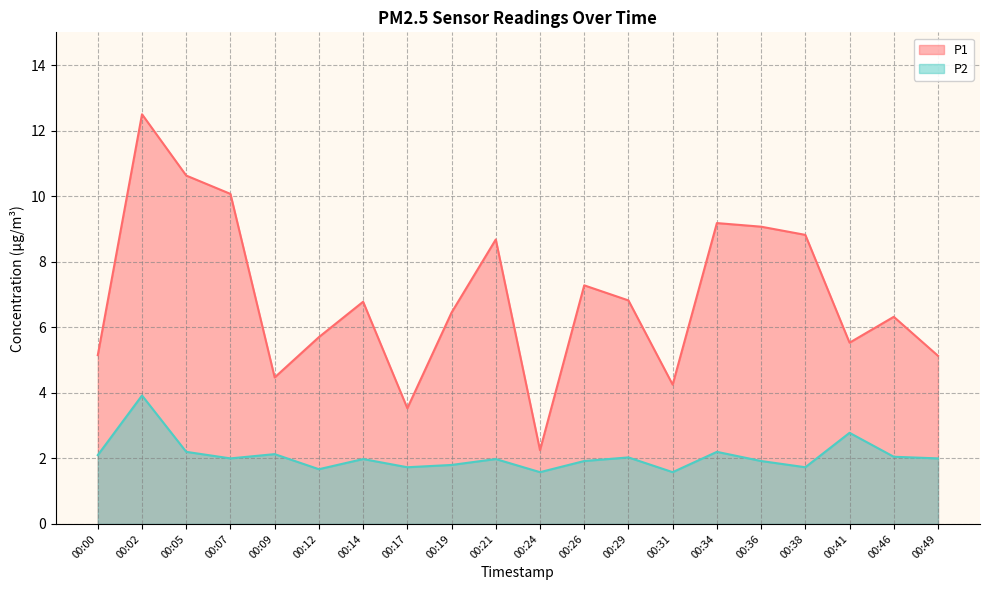

What are all the series names shown in the legend?

P1, P2